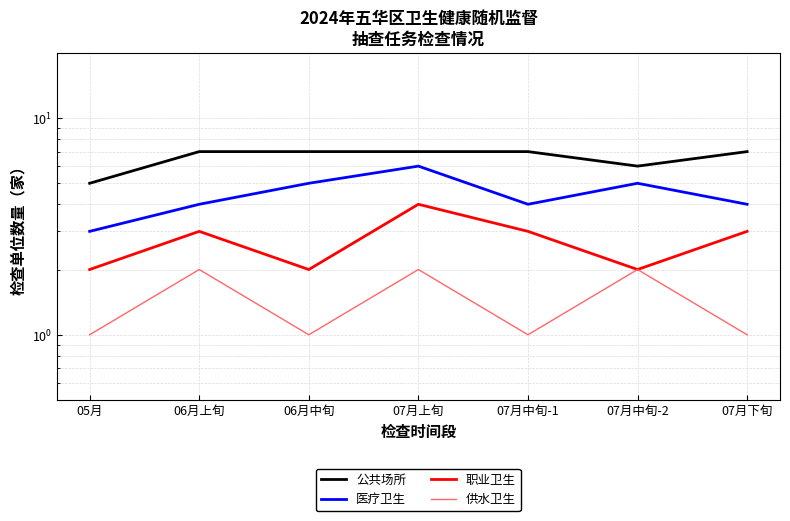

At 06月上旬, list the series in order from largest to smallest.

公共场所, 医疗卫生, 职业卫生, 供水卫生